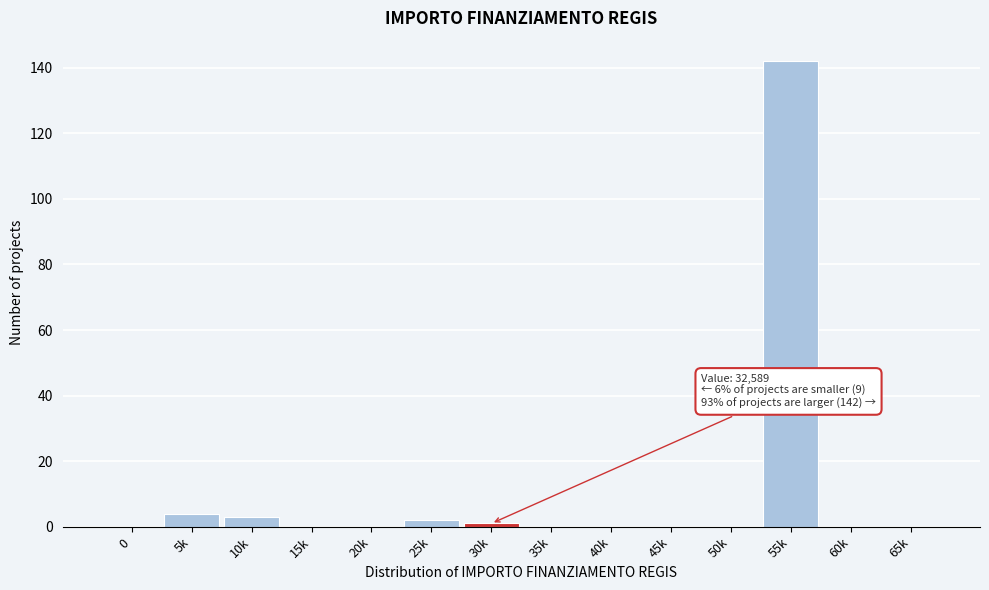

Reading left to right, what are all the values shown in this chart?

0=0	5k=4	10k=3	15k=0	20k=0	25k=2	30k=1	35k=0	40k=0	45k=0	50k=0	55k=142	60k=0	65k=0